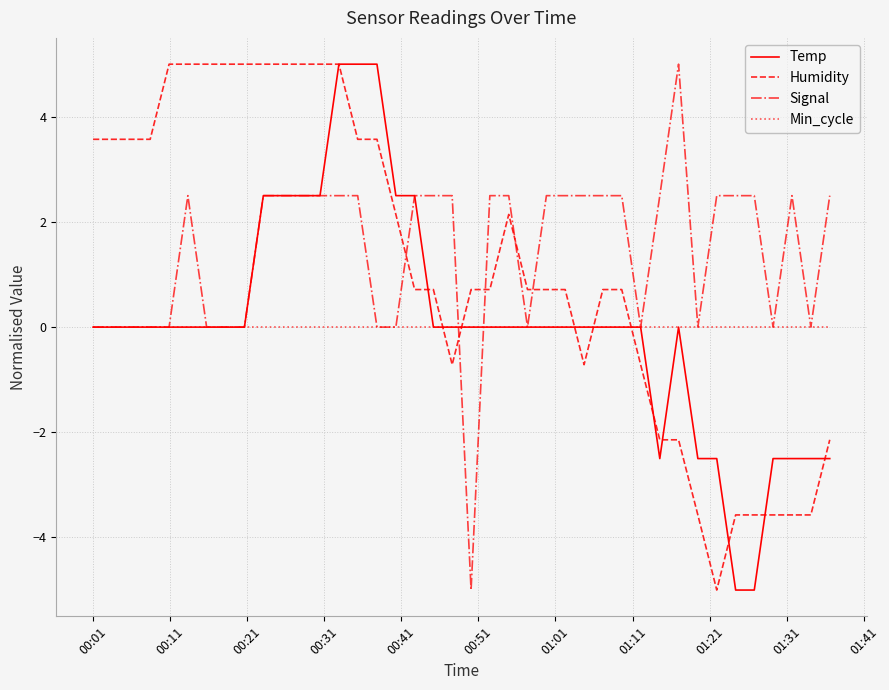

What is the highest value of the Humidity series?

5.0